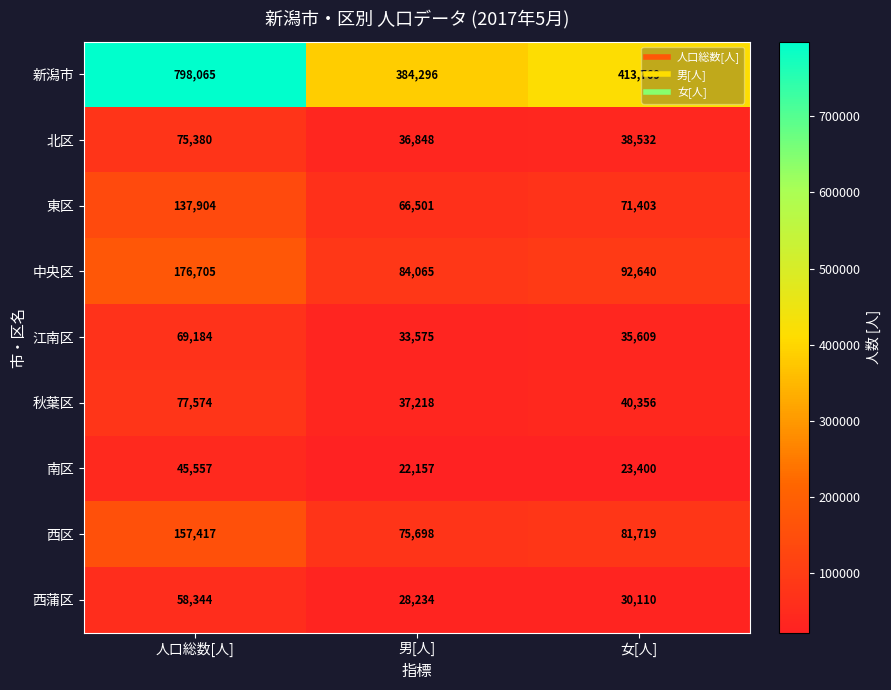

Count the number of data series in this chart.

9